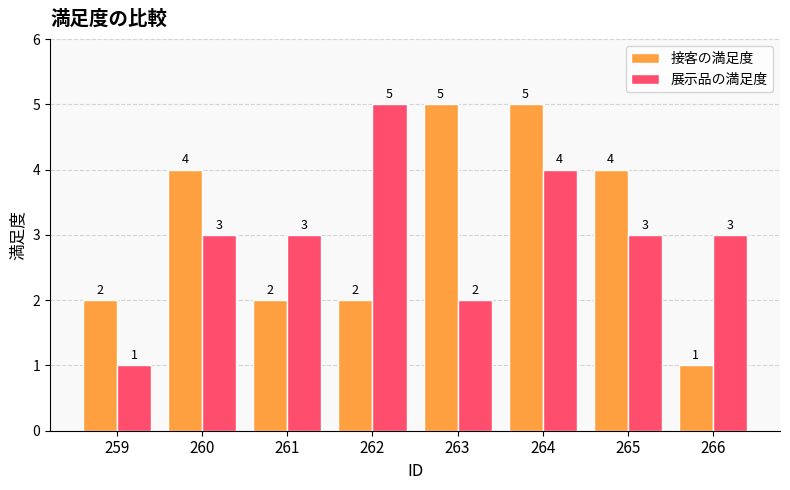

What is the total value across all series at 259?

3